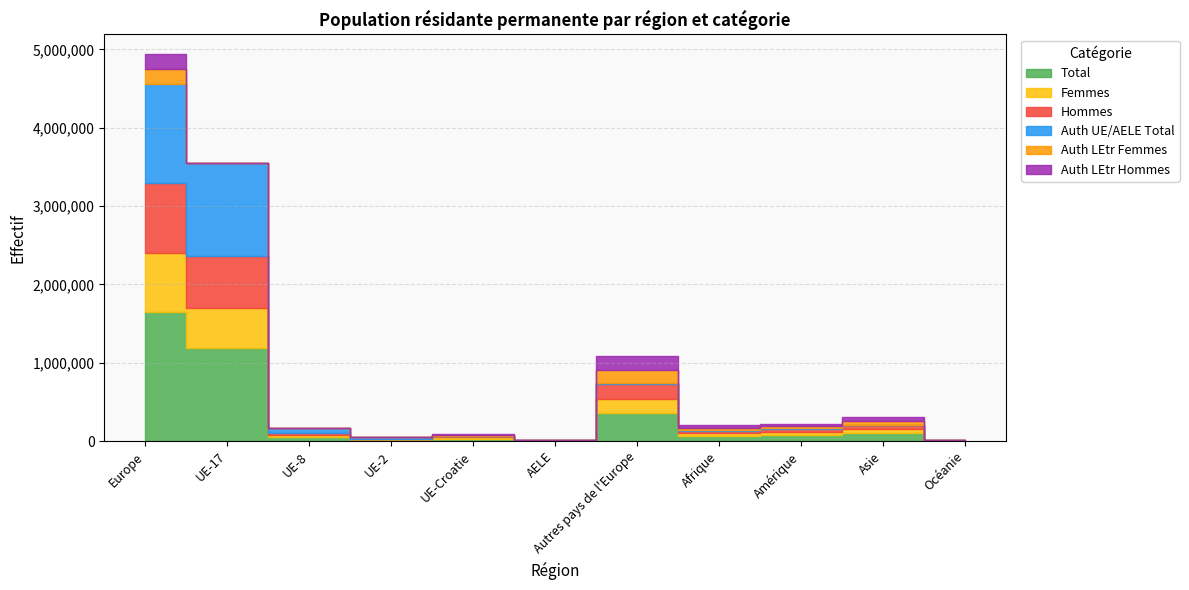

How many positive values does the Auth LEtr Femmes series have?

7